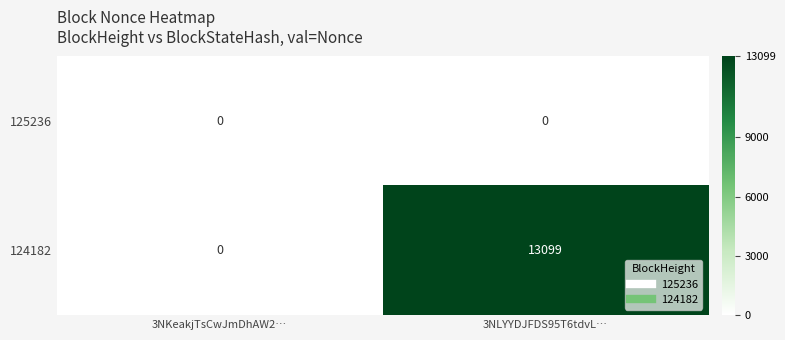

How many categories are shown in the chart?

2